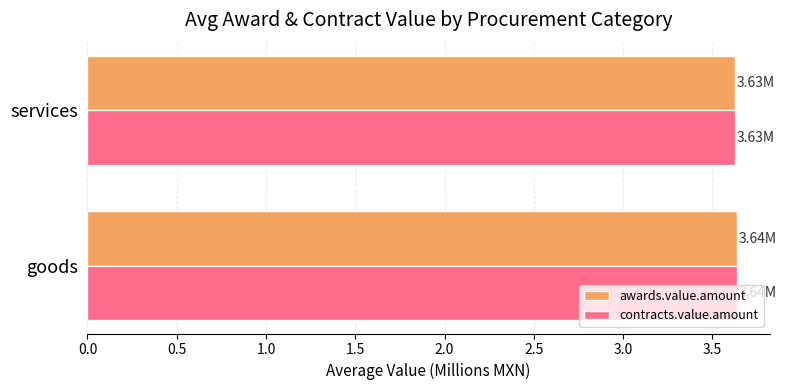

What is the total value across all series at goods?

7.3